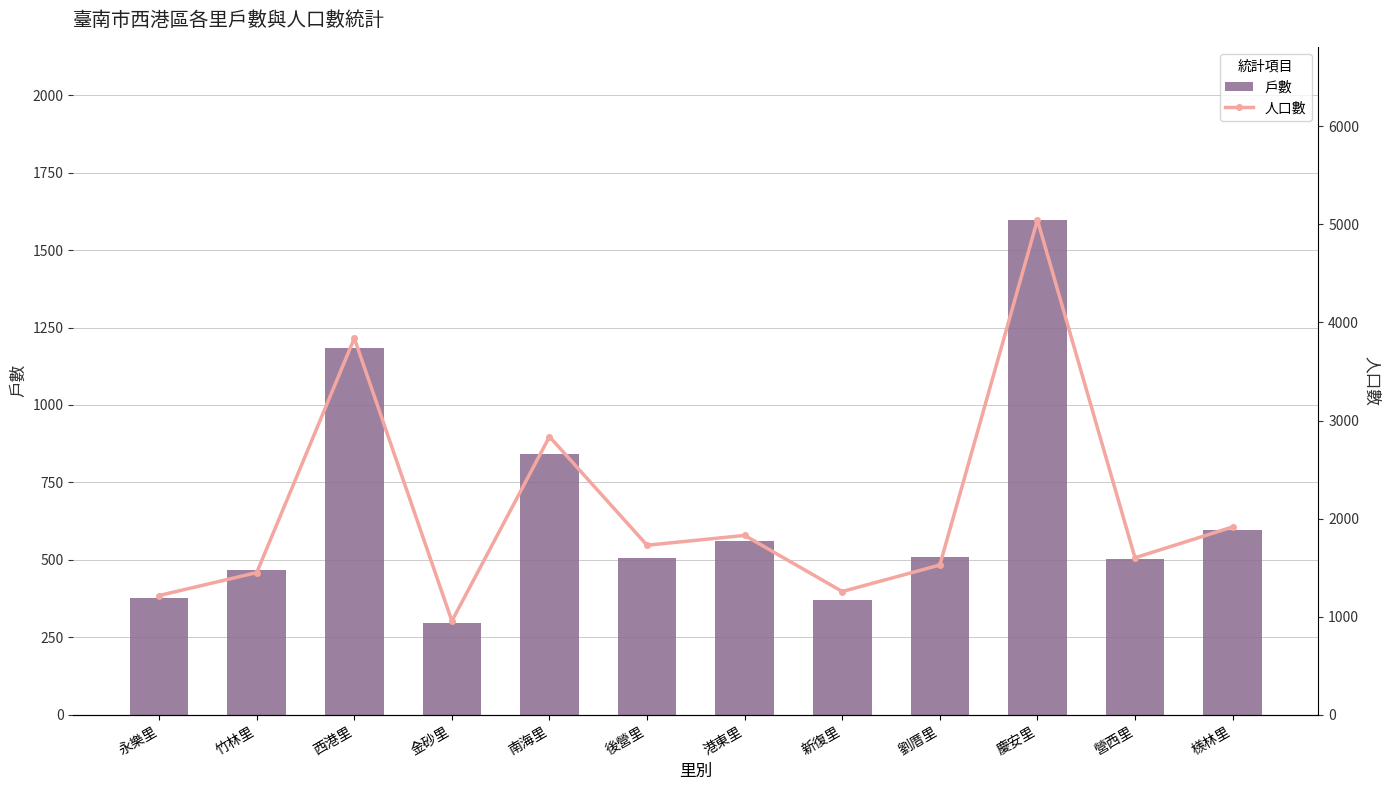

True or false: 人口數 has a value of 3839 at 西港里.

True